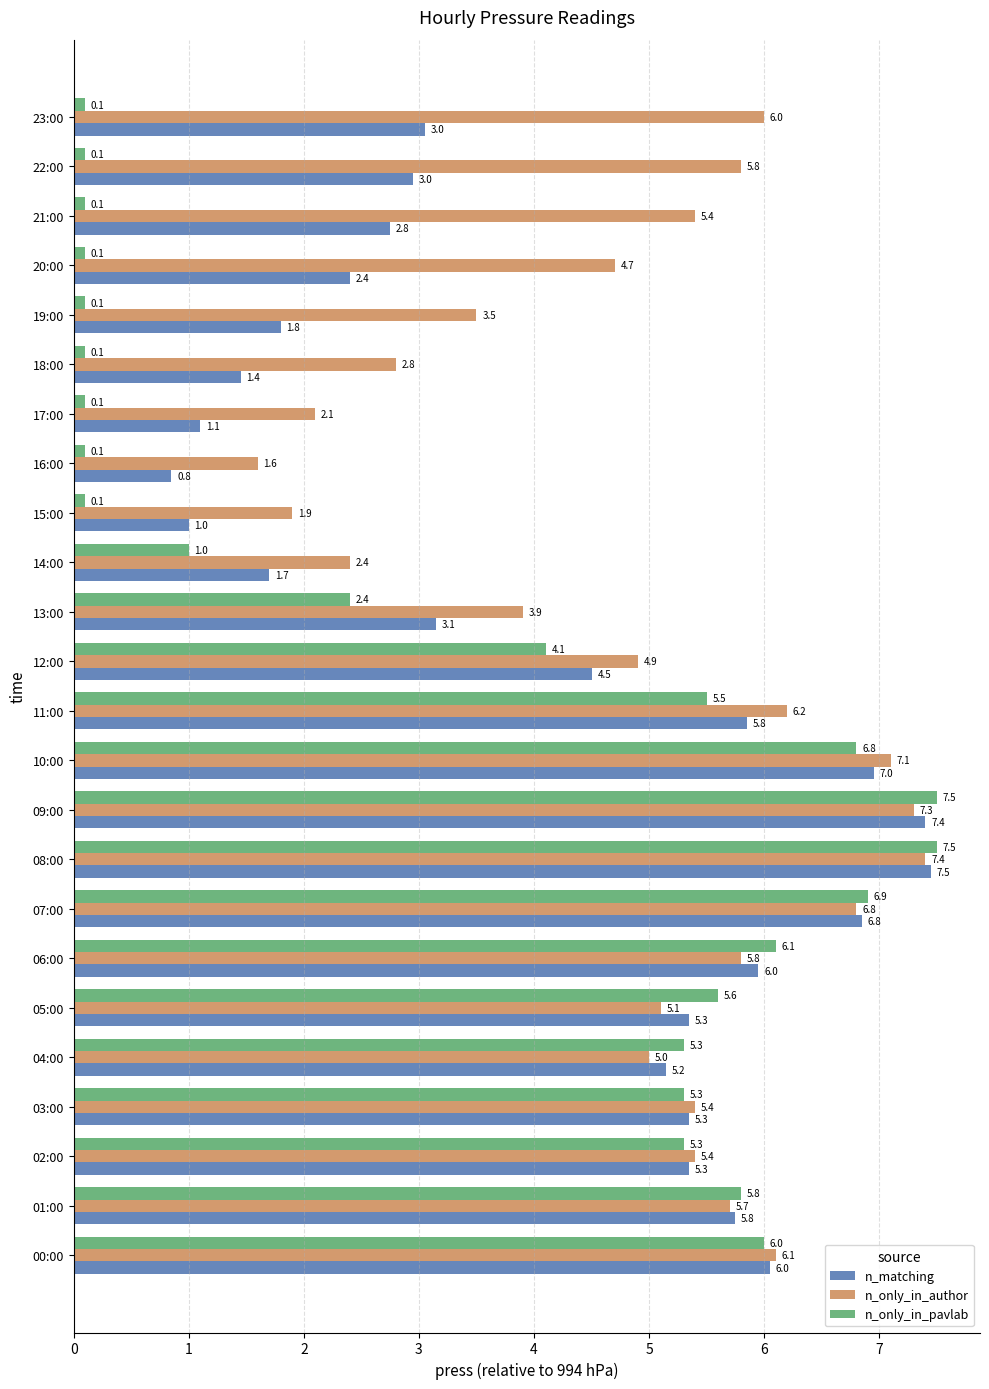

What is the difference between the maximum and minimum values in the n_only_in_author series?

5.8